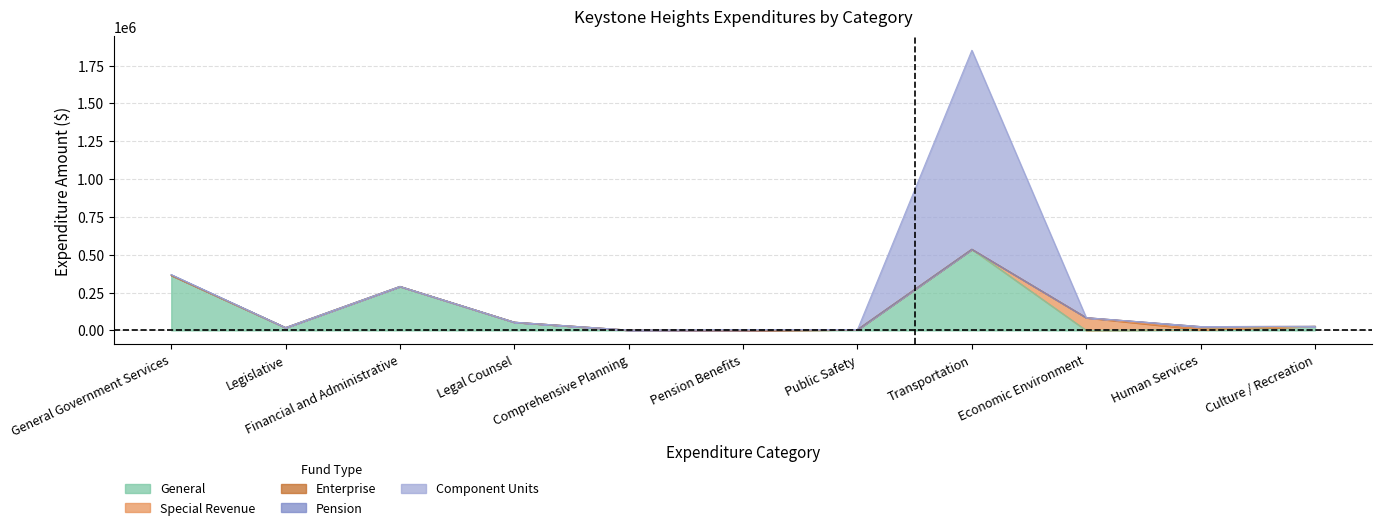

Is the value of Special Revenue at Human Services greater than the value of Component Units at Human Services?

No